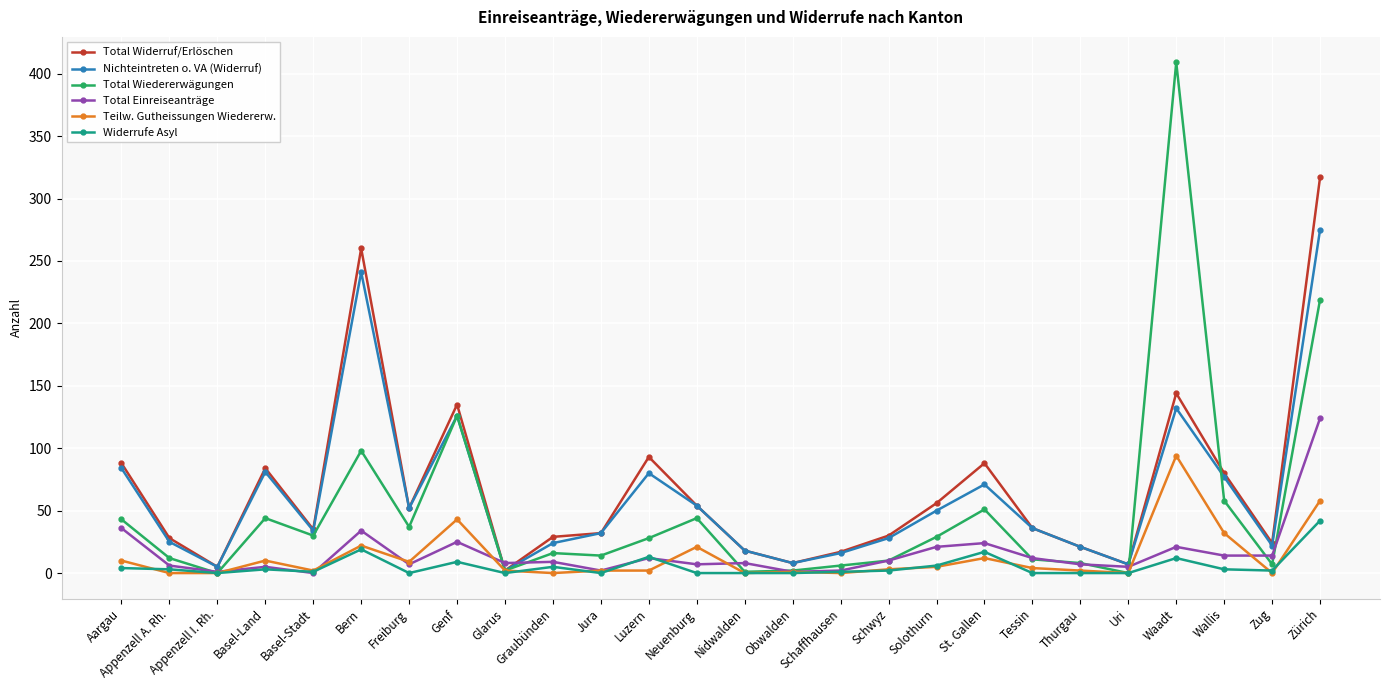

Rank the series by their maximum value, from lowest to highest.

Widerrufe Asyl, Teilw. Gutheissungen Wiedererw., Total Einreiseanträge, Nichteintreten o. VA (Widerruf), Total Widerruf/Erlöschen, Total Wiedererwägungen